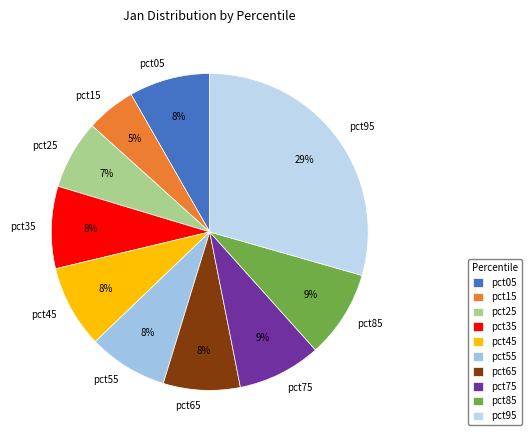

What percentage is the pct85 slice, to the nearest percent?

9%